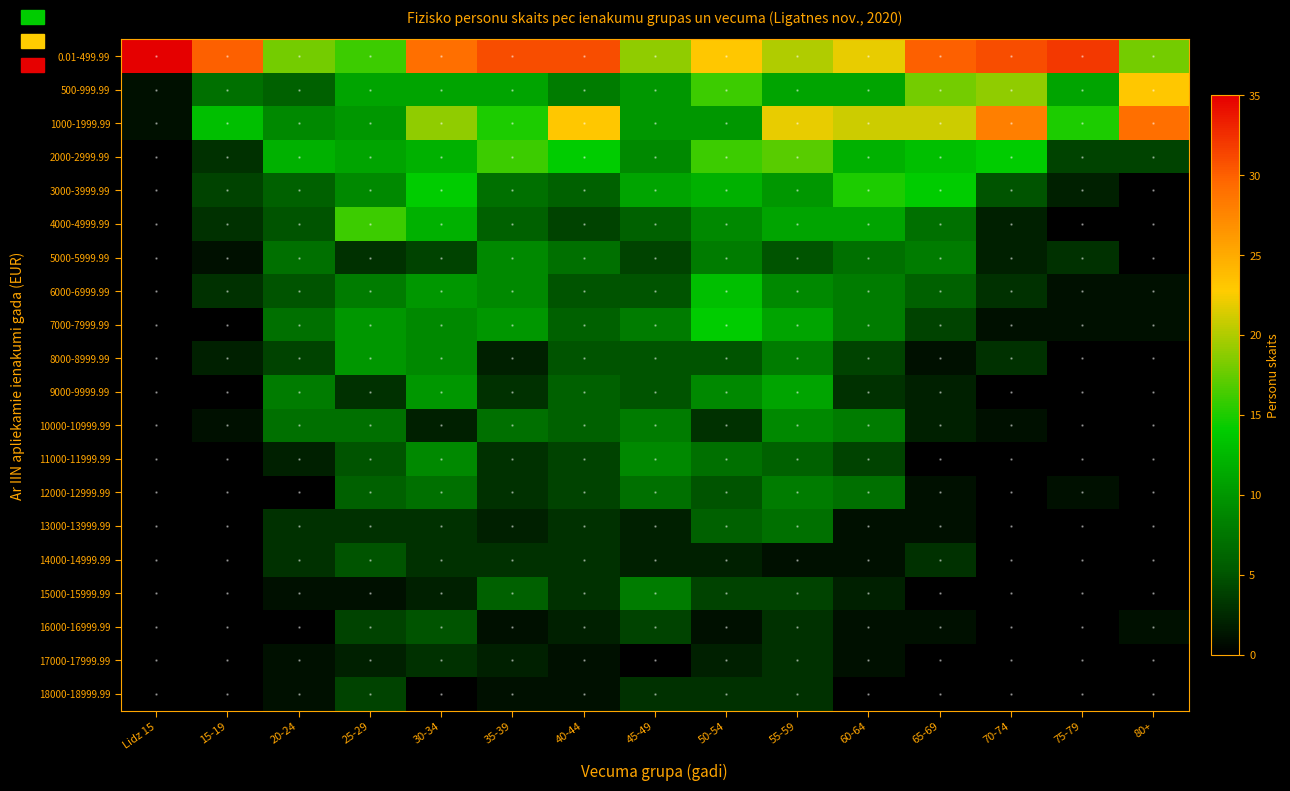

Reading left to right, list all the values displayed in this chart.

0.01-499.99: Lidz 15=35	15-19=30	20-24=18	25-29=16	30-34=29	35-39=31	40-44=31	45-49=19	50-54=23	55-59=20	60-64=22	65-69=30	70-74=31	75-79=32	80+=18
500-999.99: Lidz 15=1	15-19=7	20-24=6	25-29=11	30-34=11	35-39=11	40-44=8	45-49=10	50-54=16	55-59=11	60-64=11	65-69=18	70-74=19	75-79=11	80+=23
1000-1999.99: Lidz 15=1	15-19=13	20-24=9	25-29=10	30-34=19	35-39=15	40-44=23	45-49=10	50-54=10	55-59=22	60-64=21	65-69=21	70-74=28	75-79=15	80+=29
2000-2999.99: Lidz 15=0	15-19=3	20-24=12	25-29=11	30-34=12	35-39=16	40-44=14	45-49=9	50-54=16	55-59=17	60-64=12	65-69=13	70-74=14	75-79=4	80+=4
3000-3999.99: Lidz 15=0	15-19=4	20-24=6	25-29=9	30-34=14	35-39=7	40-44=6	45-49=11	50-54=12	55-59=10	60-64=15	65-69=14	70-74=5	75-79=2	80+=0
4000-4999.99: Lidz 15=0	15-19=3	20-24=5	25-29=16	30-34=12	35-39=6	40-44=4	45-49=6	50-54=9	55-59=11	60-64=11	65-69=7	70-74=2	75-79=0	80+=0
5000-5999.99: Lidz 15=0	15-19=1	20-24=7	25-29=3	30-34=4	35-39=9	40-44=7	45-49=4	50-54=8	55-59=5	60-64=7	65-69=8	70-74=2	75-79=3	80+=0
6000-6999.99: Lidz 15=0	15-19=3	20-24=5	25-29=8	30-34=10	35-39=9	40-44=5	45-49=5	50-54=13	55-59=9	60-64=8	65-69=6	70-74=3	75-79=1	80+=1
7000-7999.99: Lidz 15=0	15-19=0	20-24=7	25-29=10	30-34=9	35-39=10	40-44=6	45-49=8	50-54=14	55-59=11	60-64=8	65-69=4	70-74=1	75-79=1	80+=1
8000-8999.99: Lidz 15=0	15-19=2	20-24=4	25-29=10	30-34=9	35-39=2	40-44=5	45-49=5	50-54=5	55-59=8	60-64=4	65-69=1	70-74=3	75-79=0	80+=0
9000-9999.99: Lidz 15=0	15-19=0	20-24=8	25-29=3	30-34=10	35-39=3	40-44=6	45-49=5	50-54=9	55-59=11	60-64=3	65-69=2	70-74=0	75-79=0	80+=0
10000-10999.99: Lidz 15=0	15-19=1	20-24=7	25-29=7	30-34=2	35-39=7	40-44=6	45-49=8	50-54=3	55-59=9	60-64=8	65-69=2	70-74=1	75-79=0	80+=0
11000-11999.99: Lidz 15=0	15-19=0	20-24=2	25-29=5	30-34=9	35-39=3	40-44=4	45-49=9	50-54=7	55-59=6	60-64=4	65-69=0	70-74=0	75-79=0	80+=0
12000-12999.99: Lidz 15=0	15-19=0	20-24=0	25-29=6	30-34=7	35-39=3	40-44=4	45-49=7	50-54=5	55-59=8	60-64=7	65-69=1	70-74=0	75-79=1	80+=0
13000-13999.99: Lidz 15=0	15-19=0	20-24=3	25-29=3	30-34=3	35-39=2	40-44=3	45-49=2	50-54=6	55-59=7	60-64=1	65-69=1	70-74=0	75-79=0	80+=0
14000-14999.99: Lidz 15=0	15-19=0	20-24=3	25-29=5	30-34=3	35-39=3	40-44=3	45-49=2	50-54=2	55-59=1	60-64=1	65-69=3	70-74=0	75-79=0	80+=0
15000-15999.99: Lidz 15=0	15-19=0	20-24=1	25-29=1	30-34=2	35-39=6	40-44=3	45-49=8	50-54=4	55-59=4	60-64=2	65-69=0	70-74=0	75-79=0	80+=0
16000-16999.99: Lidz 15=0	15-19=0	20-24=0	25-29=4	30-34=5	35-39=1	40-44=2	45-49=4	50-54=1	55-59=3	60-64=1	65-69=1	70-74=0	75-79=0	80+=1
17000-17999.99: Lidz 15=0	15-19=0	20-24=1	25-29=2	30-34=3	35-39=2	40-44=1	45-49=0	50-54=2	55-59=3	60-64=1	65-69=0	70-74=0	75-79=0	80+=0
18000-18999.99: Lidz 15=0	15-19=0	20-24=1	25-29=4	30-34=0	35-39=1	40-44=1	45-49=3	50-54=3	55-59=3	60-64=0	65-69=0	70-74=0	75-79=0	80+=0